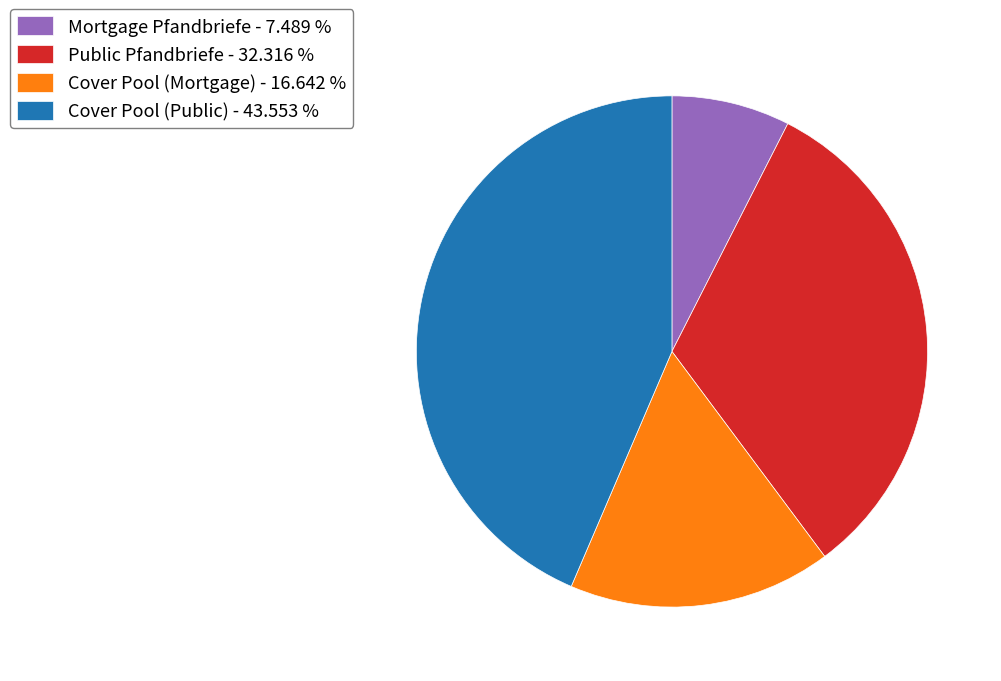

Which category has the biggest portion of the pie?

Cover Pool (Public) - 43.553 %